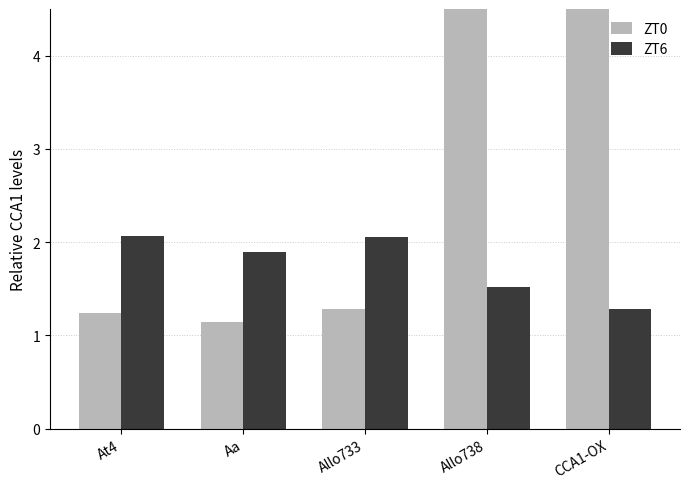

Which series changed the most between Aa and CCA1-OX?

ZT0